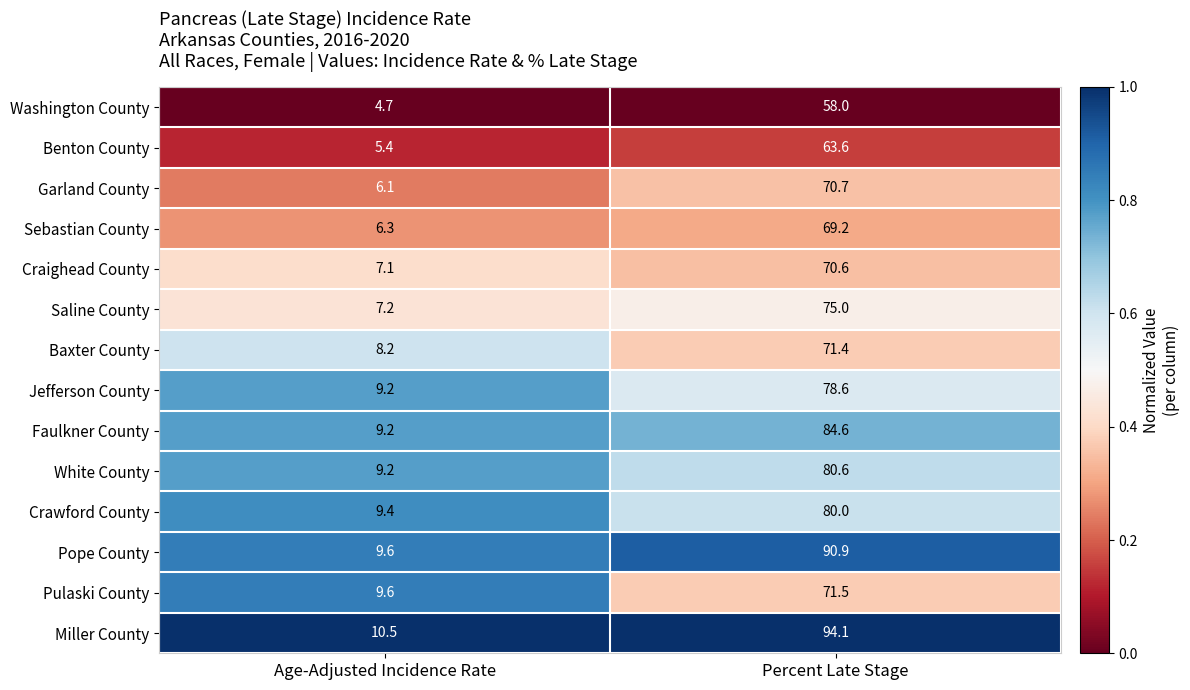

The Pulaski County series shows 9.6 at Age-Adjusted Incidence Rate. True or false?

True